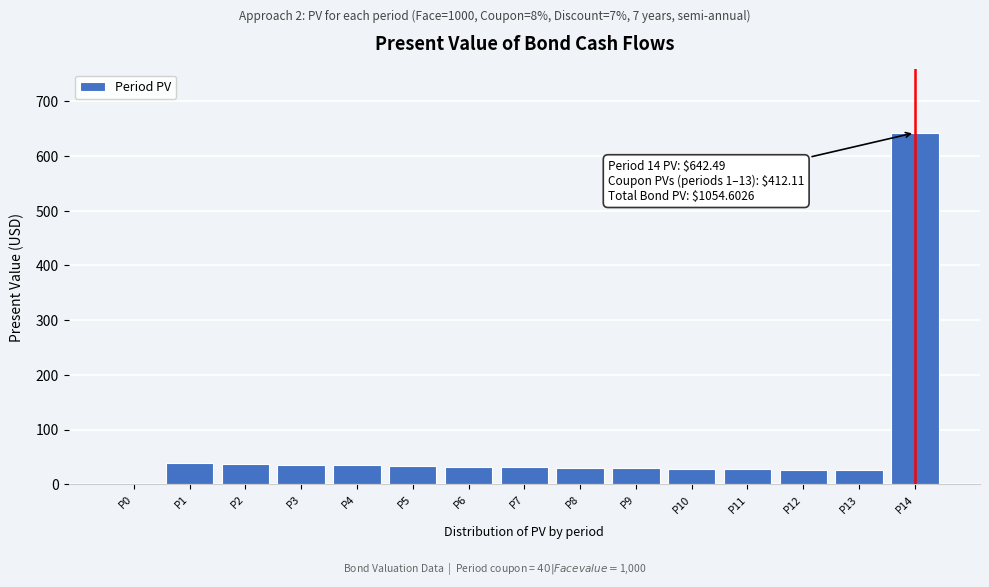

What is the greatest value displayed?

642.5